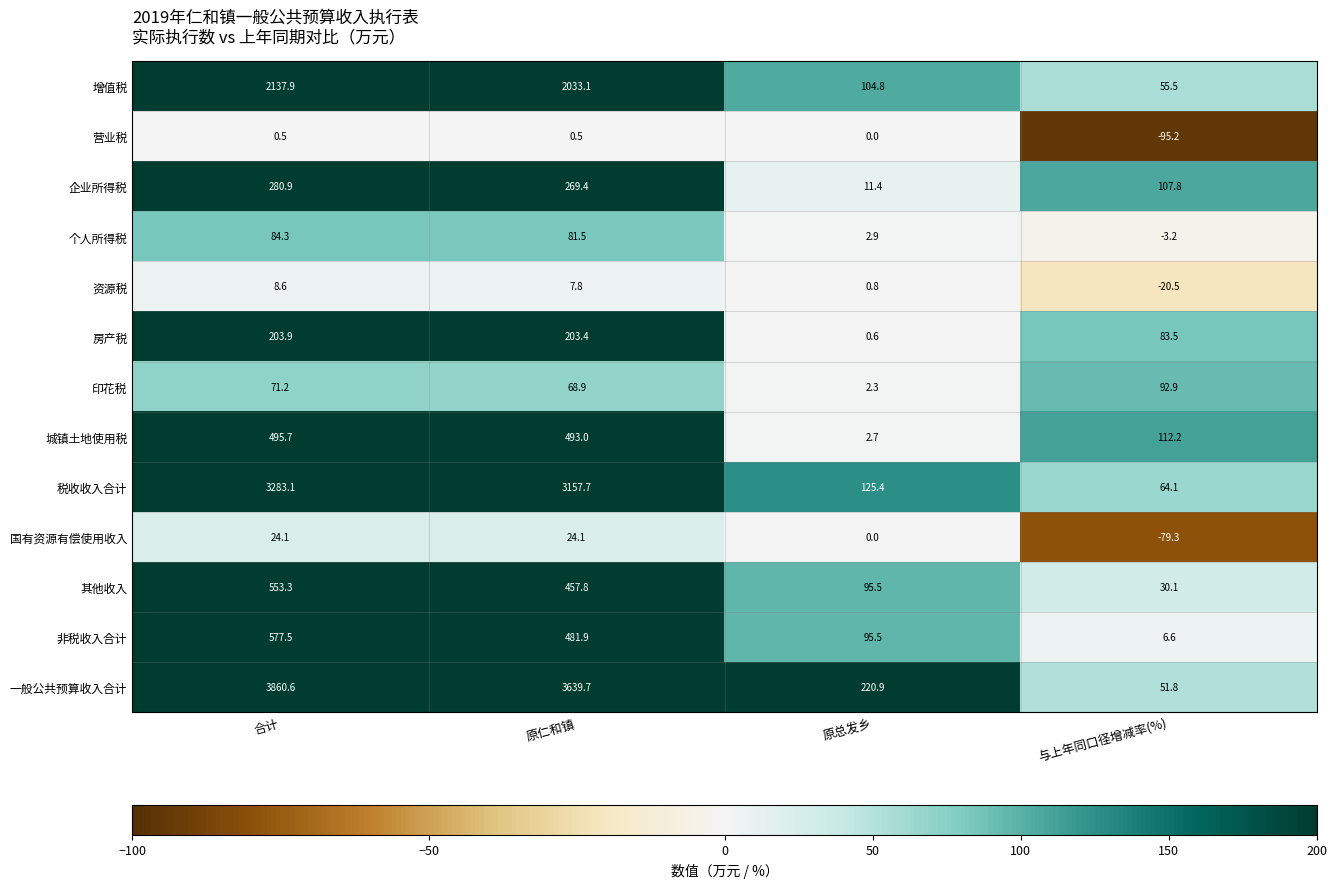

What is the total value across all series at 原仁和镇?

10918.8